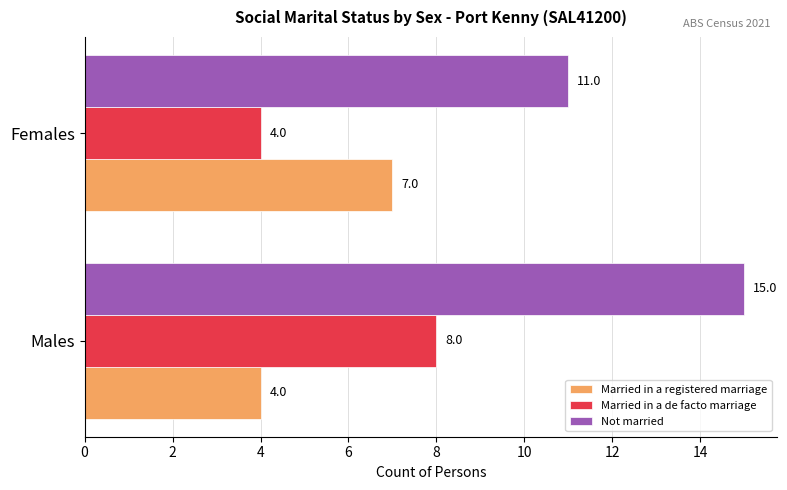

What is the approximate value of Married in a registered marriage at Females?

7